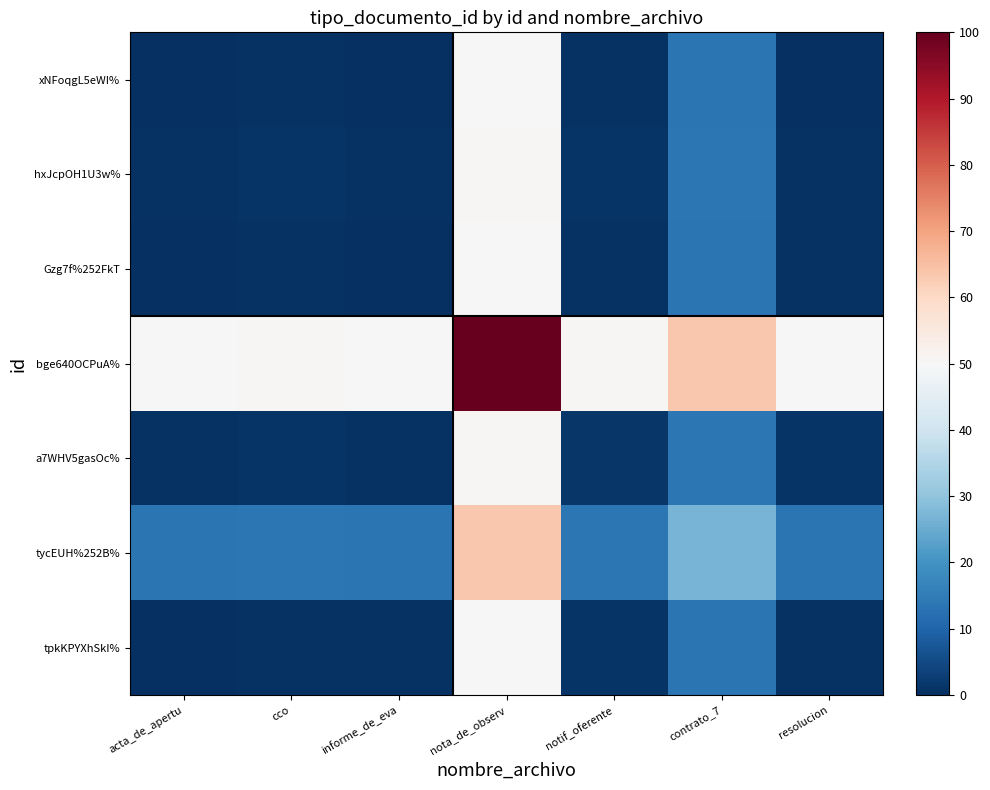

Reading left to right, transcribe all the data shown in this chart.

xNFoqgL5eWI%: acta_de_apertu=0.0	cco=0.5	informe_de_eva=0.2	nota_de_observ=50.0	notif_oferente=0.6	contrato_7=13.3	resolucion=0.3
hxJcpOH1U3w%: acta_de_apertu=0.5	cco=0.9	informe_de_eva=0.6	nota_de_observ=50.5	notif_oferente=1.1	contrato_7=13.7	resolucion=0.8
Gzg7f%252FkT: acta_de_apertu=0.2	cco=0.6	informe_de_eva=0.3	nota_de_observ=50.2	notif_oferente=0.8	contrato_7=13.4	resolucion=0.5
bge640OCPuA%: acta_de_apertu=50.0	cco=50.5	informe_de_eva=50.2	nota_de_observ=100.0	notif_oferente=50.6	contrato_7=63.3	resolucion=50.3
a7WHV5gasOc%: acta_de_apertu=0.6	cco=1.1	informe_de_eva=0.8	nota_de_observ=50.6	notif_oferente=1.2	contrato_7=13.9	resolucion=0.9
tycEUH%252B%: acta_de_apertu=13.3	cco=13.7	informe_de_eva=13.4	nota_de_observ=63.3	notif_oferente=13.9	contrato_7=26.6	resolucion=13.6
tpkKPYXhSkI%: acta_de_apertu=0.3	cco=0.8	informe_de_eva=0.5	nota_de_observ=50.3	notif_oferente=0.9	contrato_7=13.6	resolucion=0.6